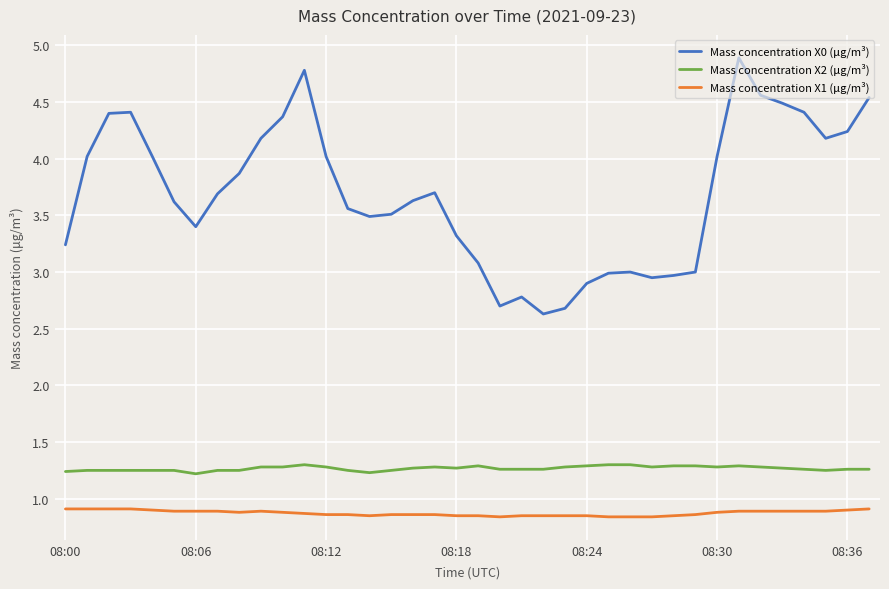

Count the Mass concentration X2 (μg/m³) values in the range 1 to 2.

38